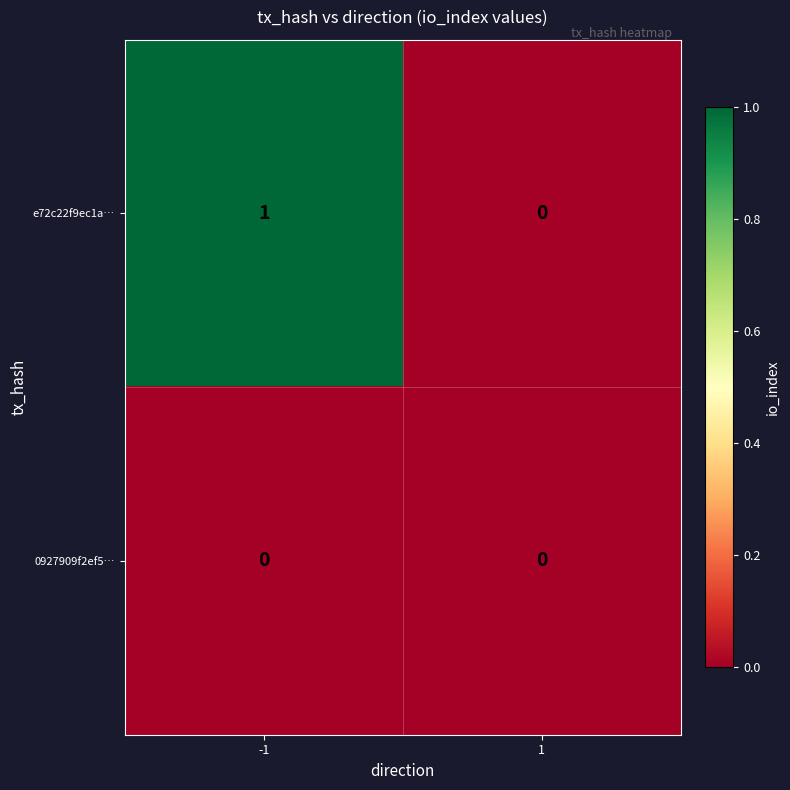

List the series in order of their overall mean, lowest first.

0927909f2ef5…, e72c22f9ec1a…